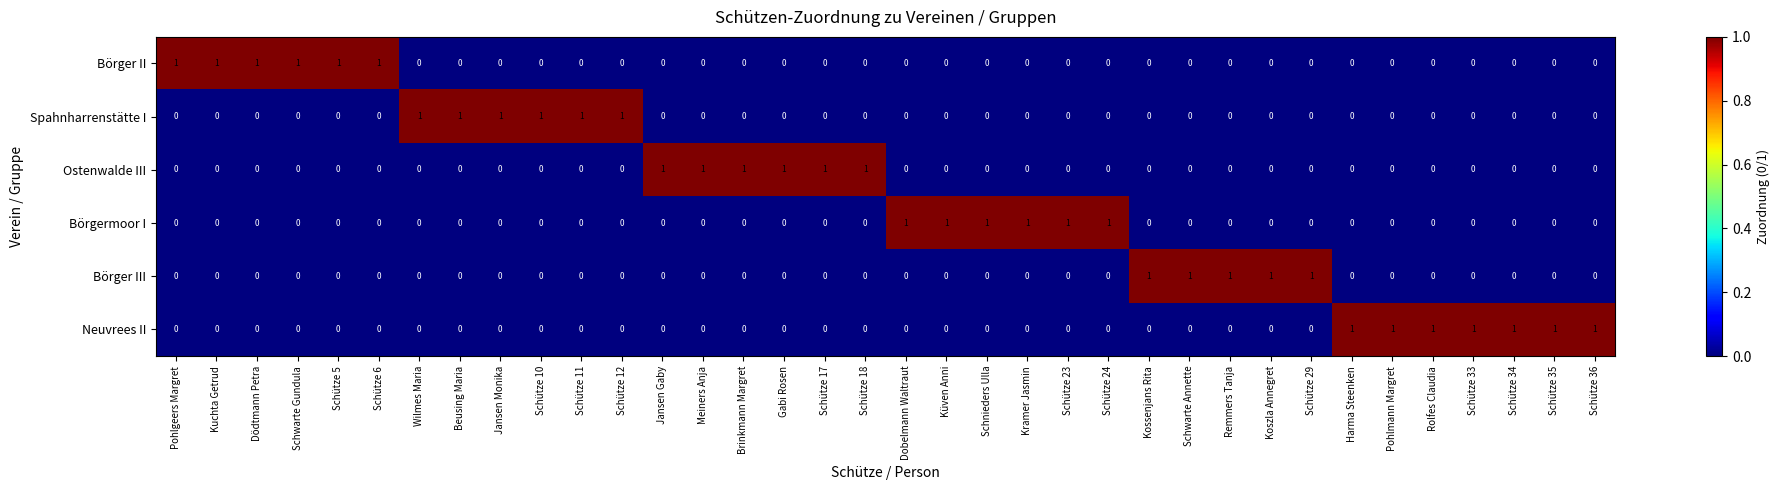

How many categories are shown in the chart?

36